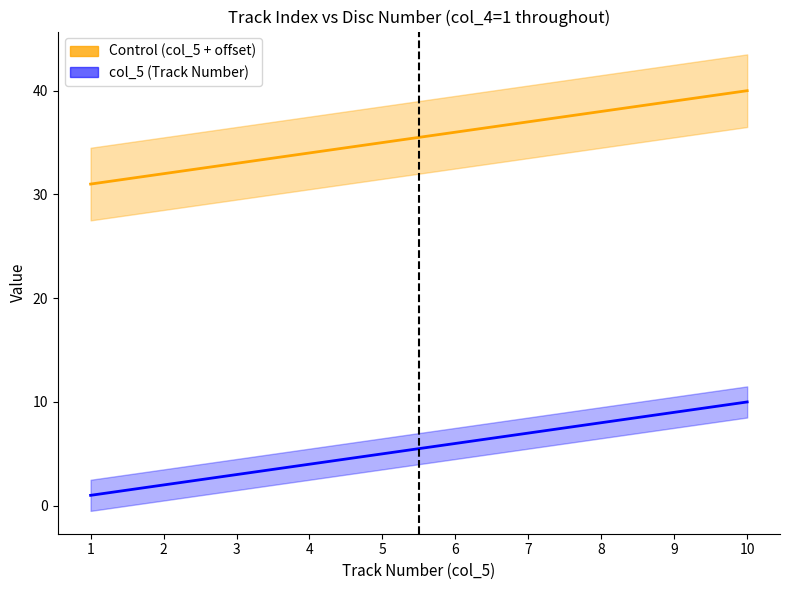

What is the difference between the highest and lowest values at 2?

30